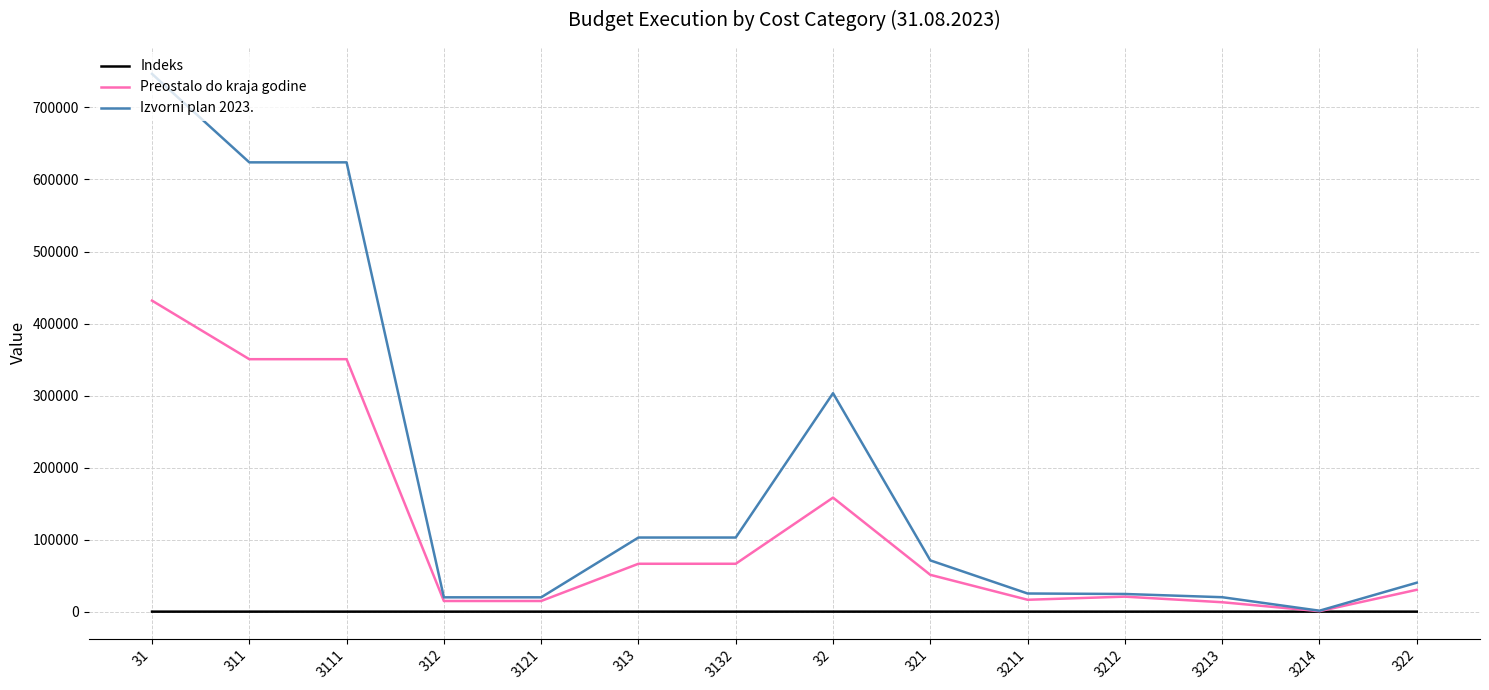

The value of Preostalo do kraja godine at 31 is 431829.0. True or false?

True